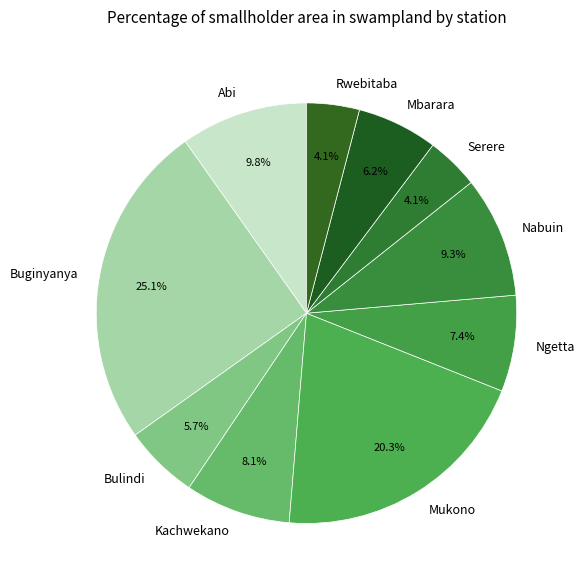

What percentage is NOT represented by Buginyanya?

74.9%